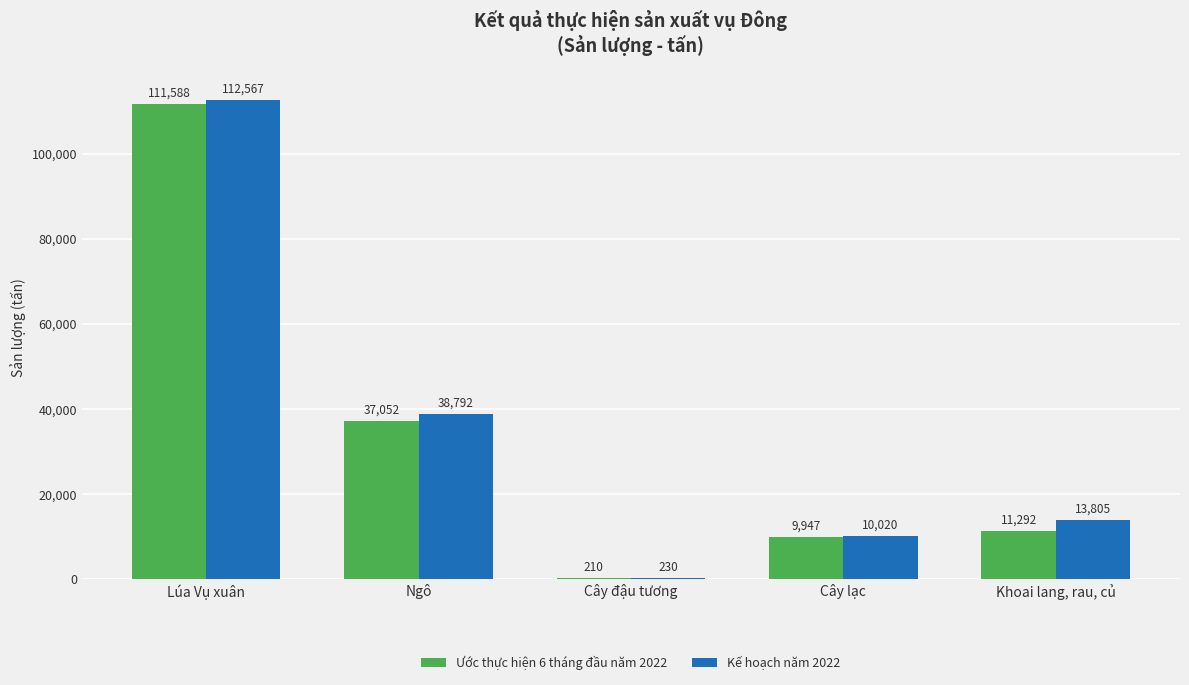

At which category is the sum across all series the highest?

Lúa Vụ xuân